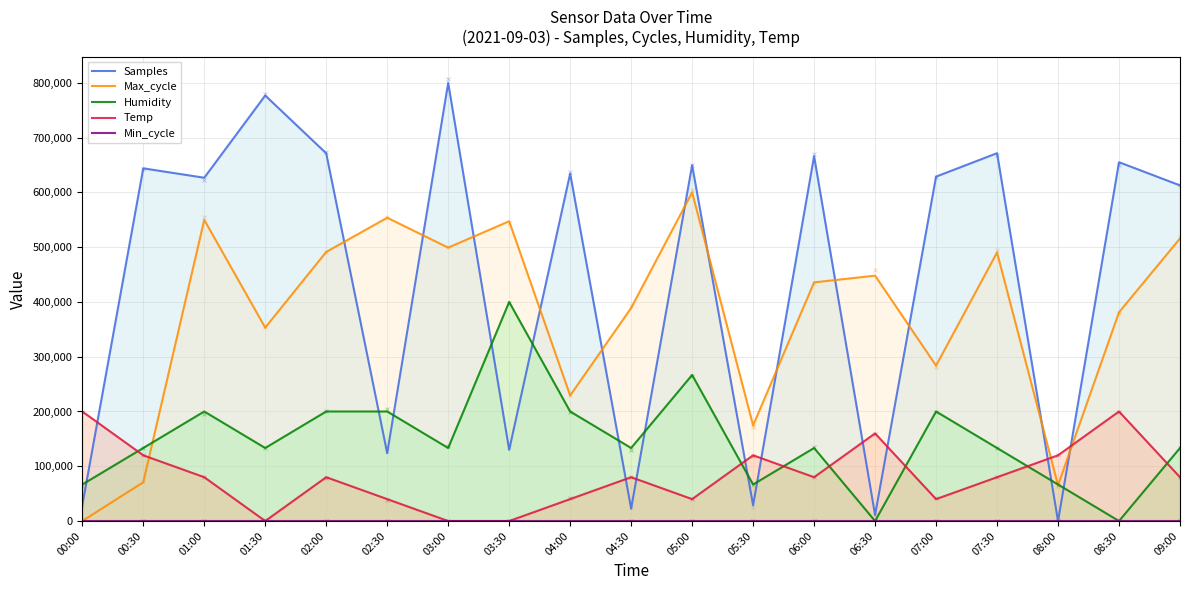

Is the value of Max_cycle at 04:00 greater than the value of Humidity at 02:00?

Yes